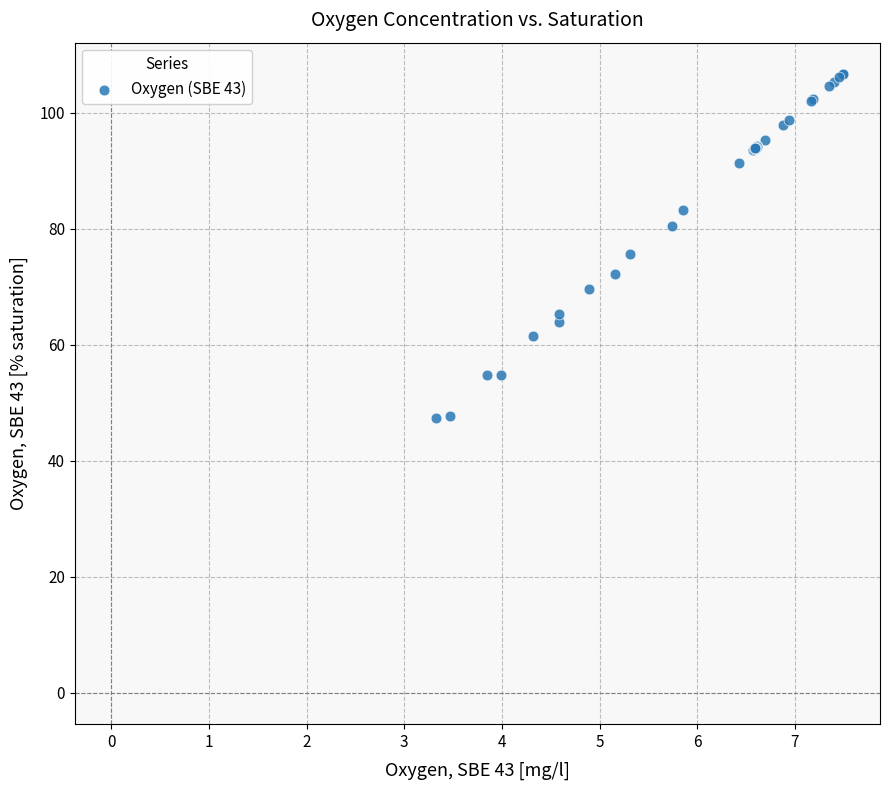

What Y value in the scatter plot is closest to 77?

75.6